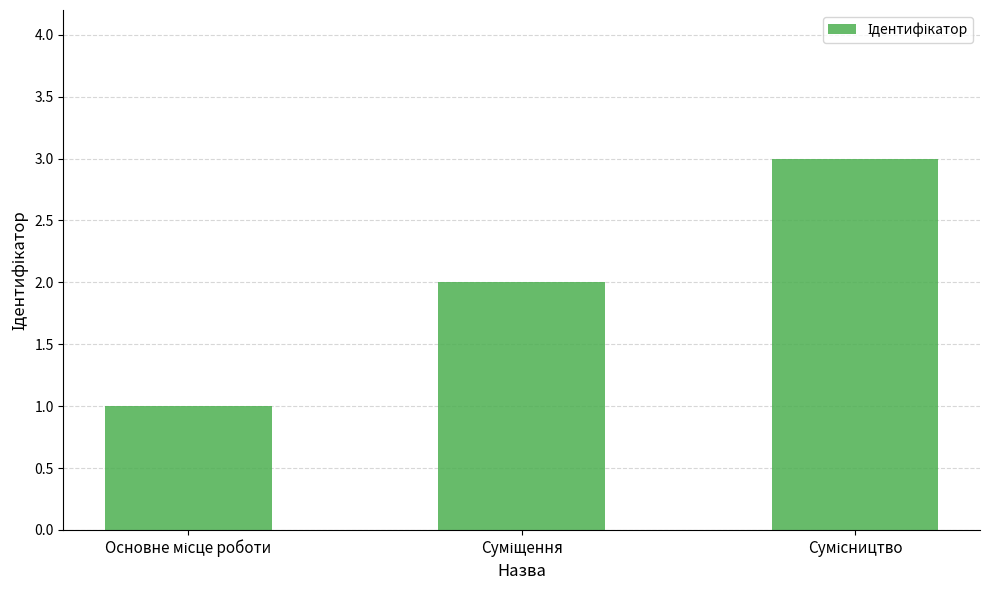

What is the sum of all values?

6